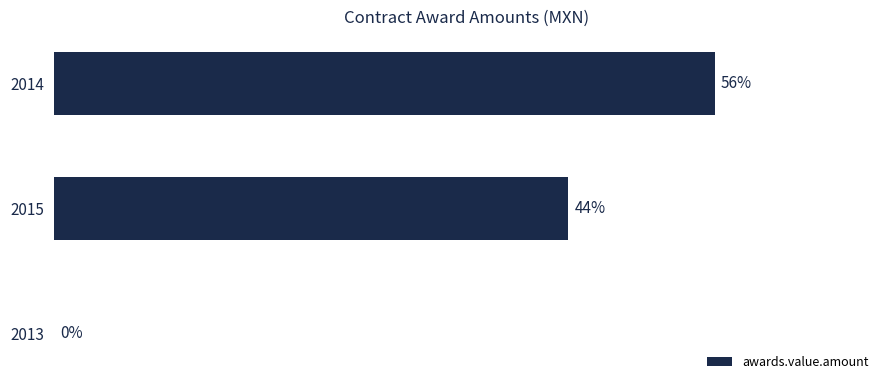

Are the bars horizontal?

Yes